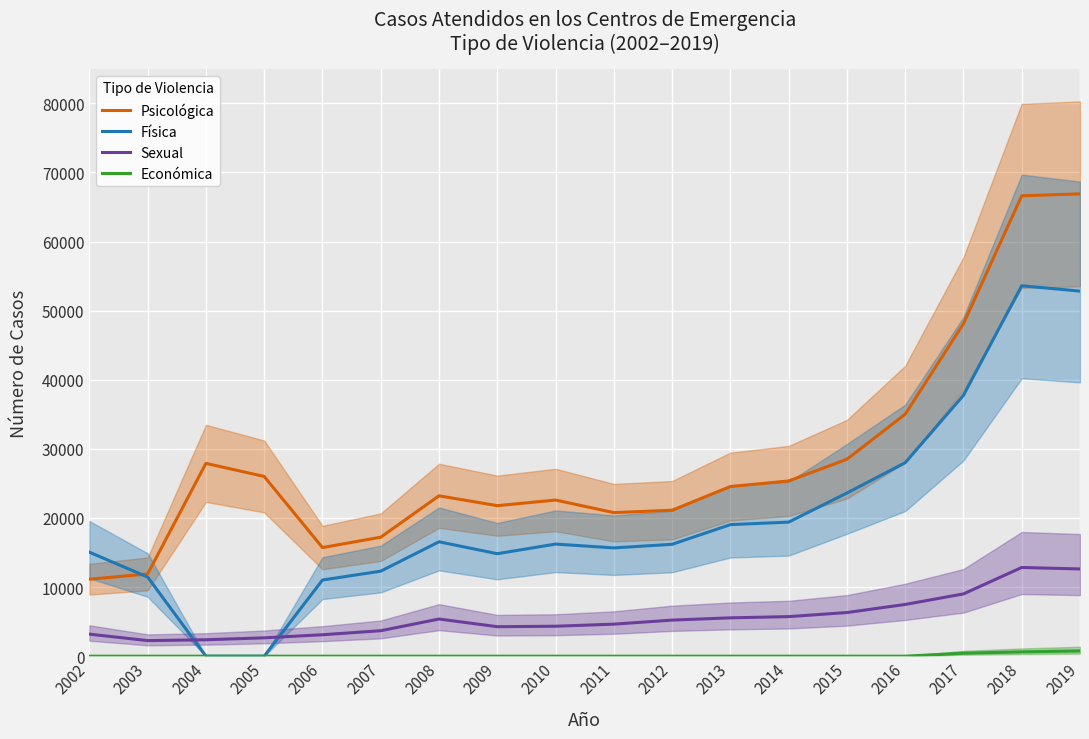

List the series in order of their overall mean, highest first.

Psicológica, Física, Sexual, Económica